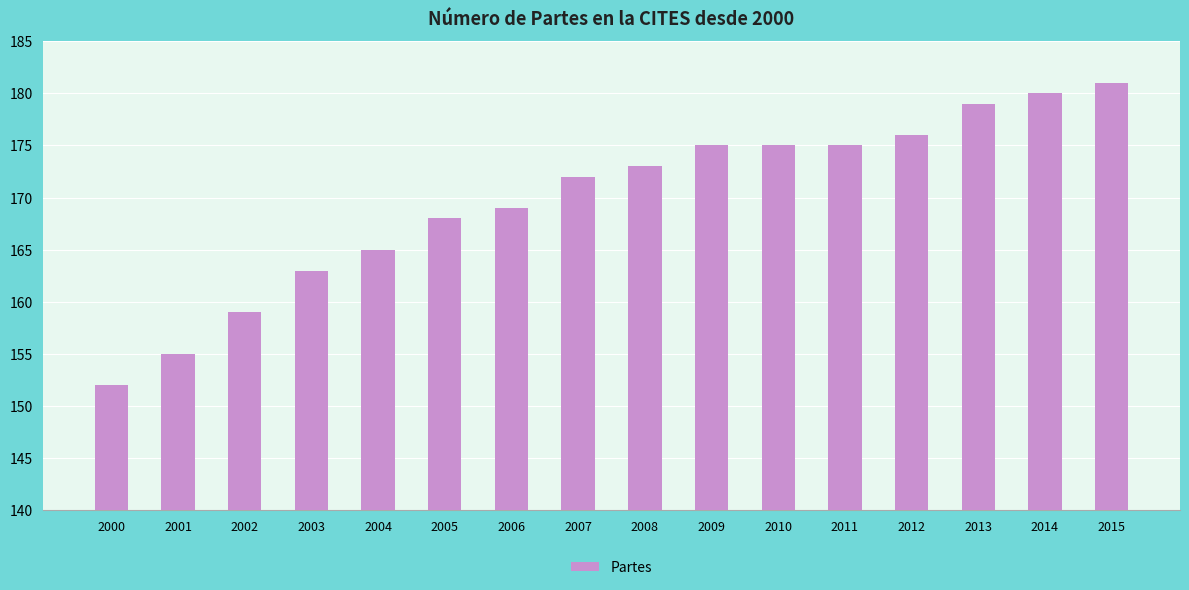

What is the average value?

170